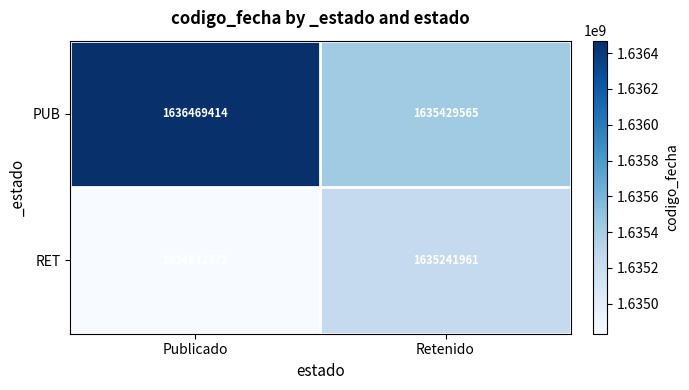

Read the PUB value at Publicado.

1636469414